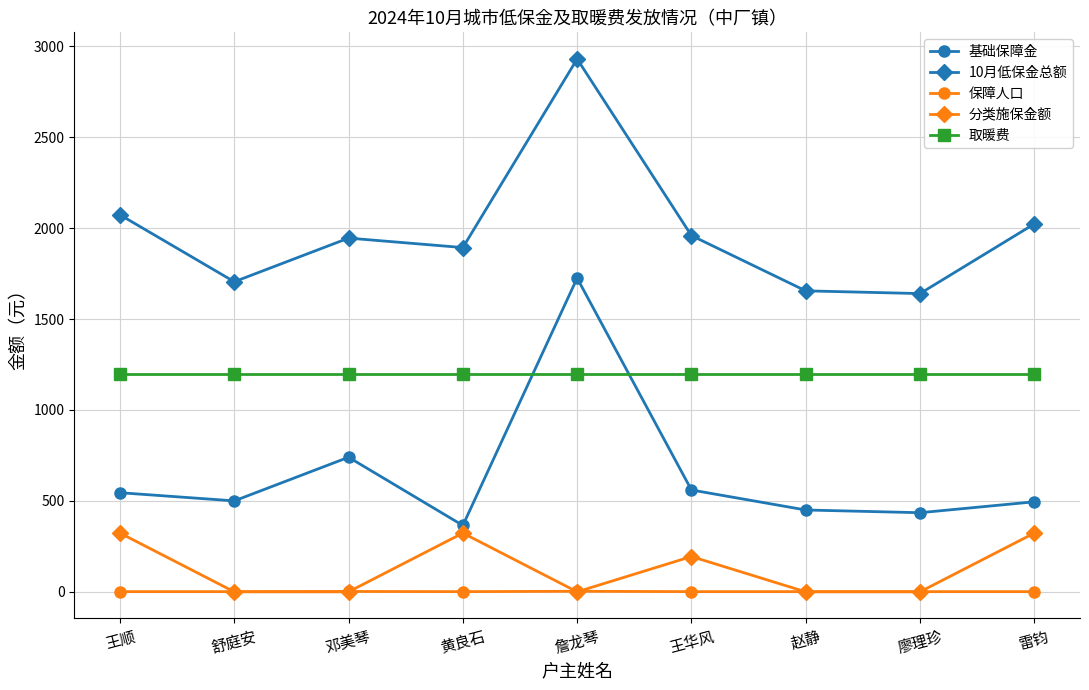

Read the 基础保障金 value at 邓美琴, to the nearest 100.

700